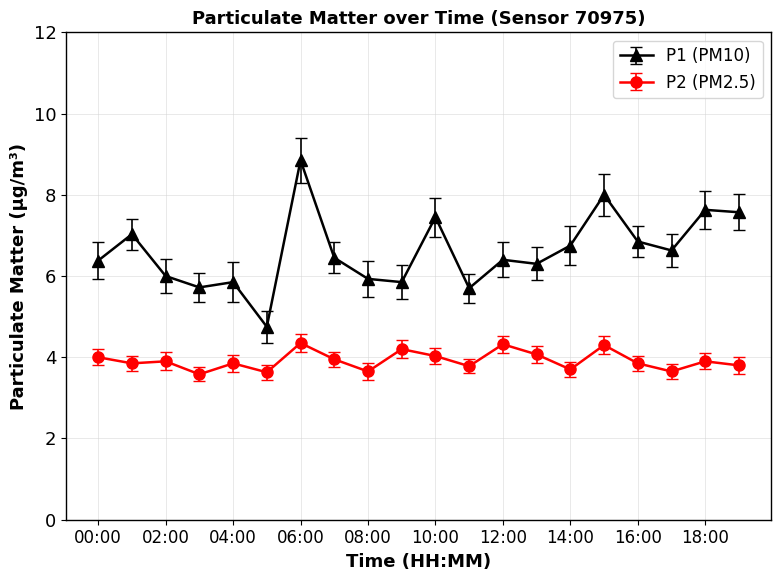

What is the difference between the maximum and minimum values in the P2 (PM2.5) series?

0.8